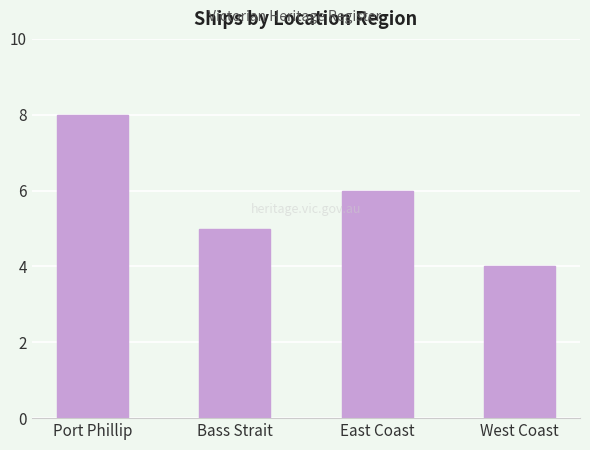

How many data points does each series have?

4